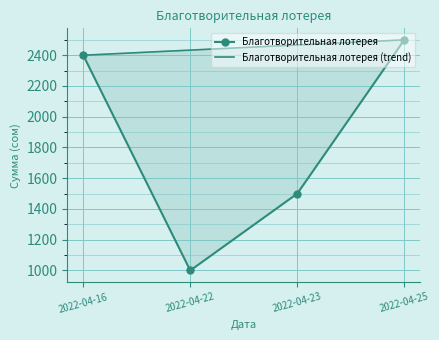

How many points are lower than both their immediate neighbors (excluding endpoints)?

1